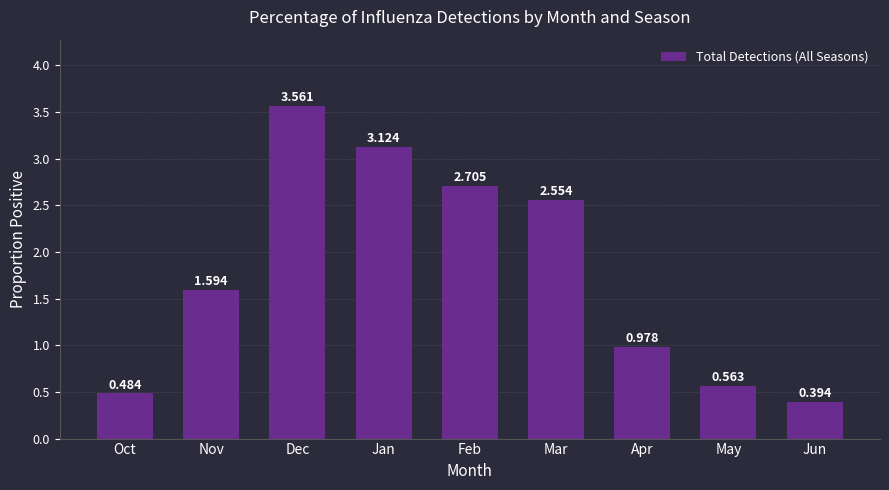

What position from the left is Apr?

7